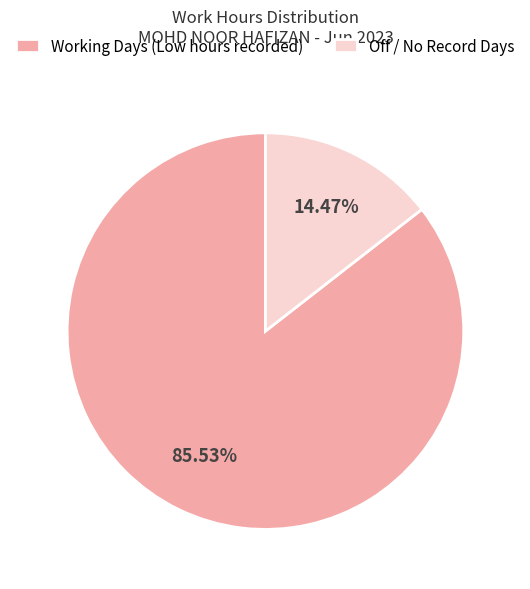

Which category has the smallest portion of the pie?

Off / No Record Days